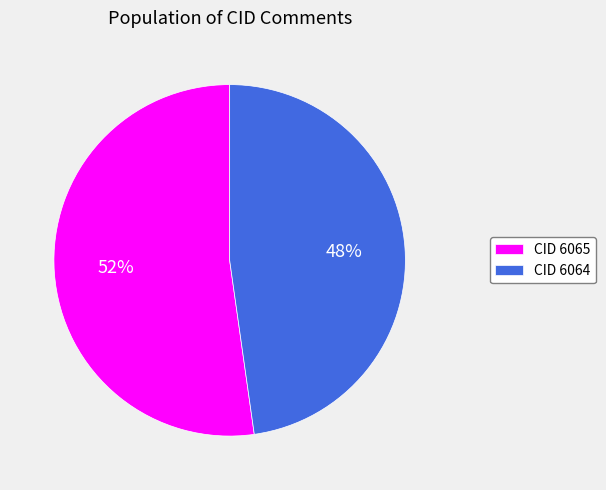

Is there any slice that represents more than half of the pie?

Yes